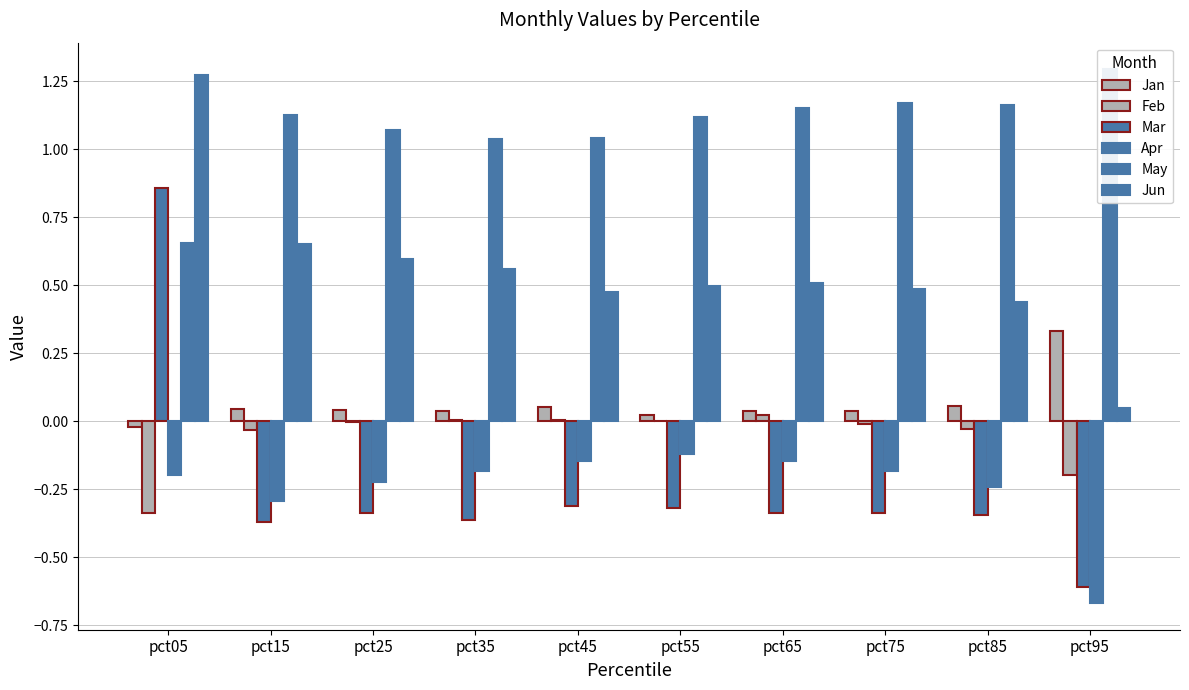

At which label does Jun reach its peak?

pct05